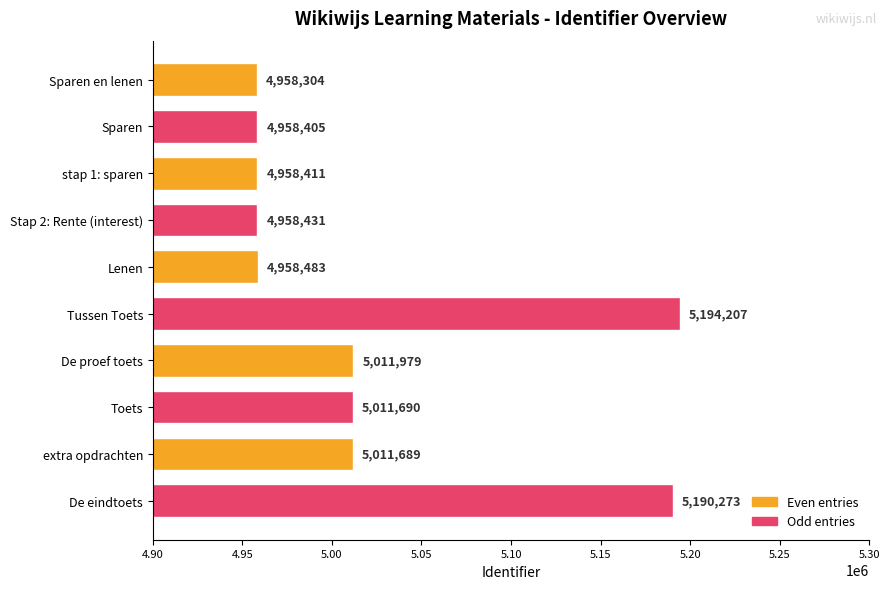

How many values are below 5011689?

5